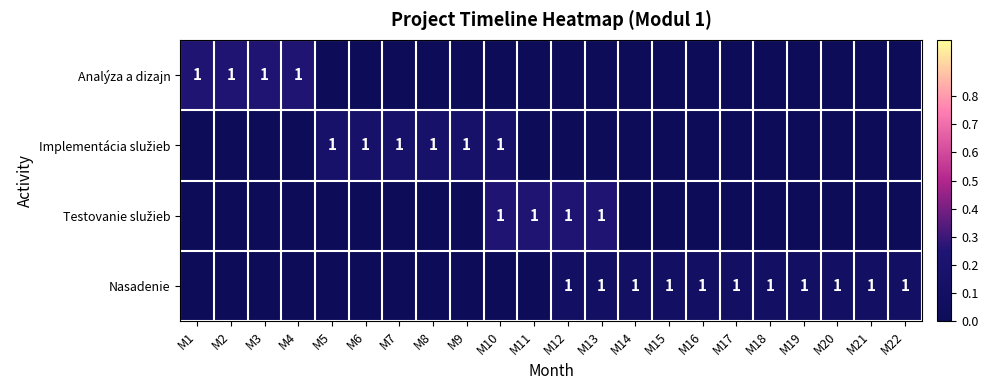

How many data points in Nasadenie are above 0?

11